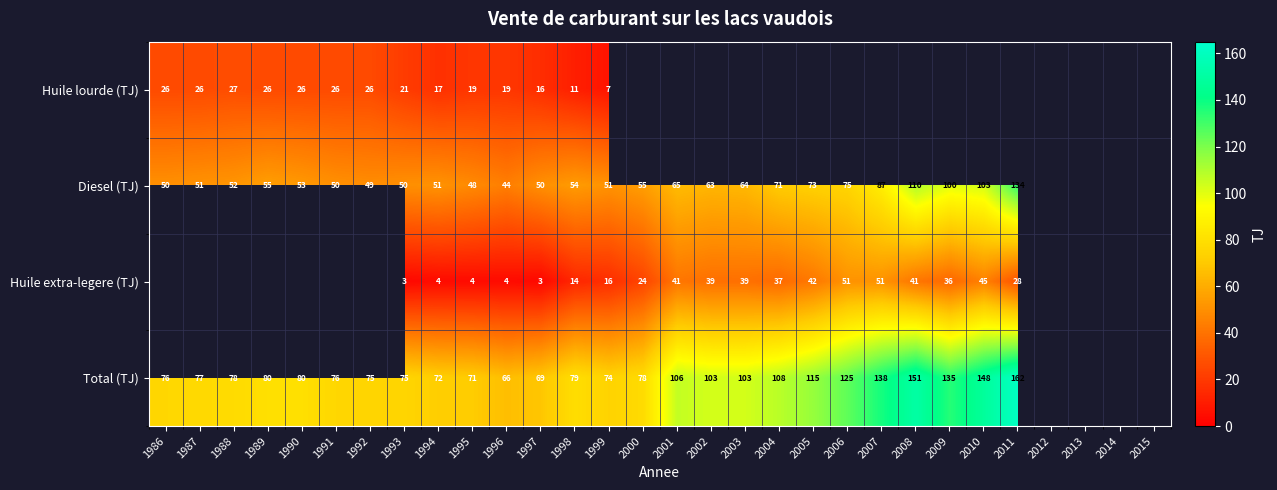

What is the spread (max minus min) of values at 1996?

62